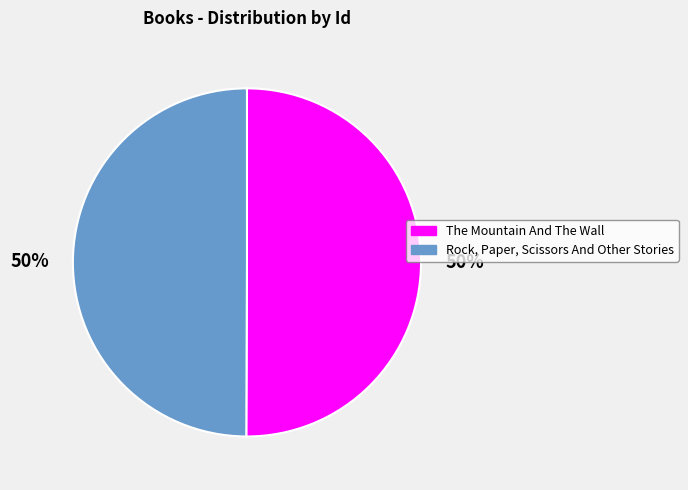

What is the ratio of the value at Rock, Paper, Scissors And Other Stories to the value at The Mountain And The Wall?

1.0